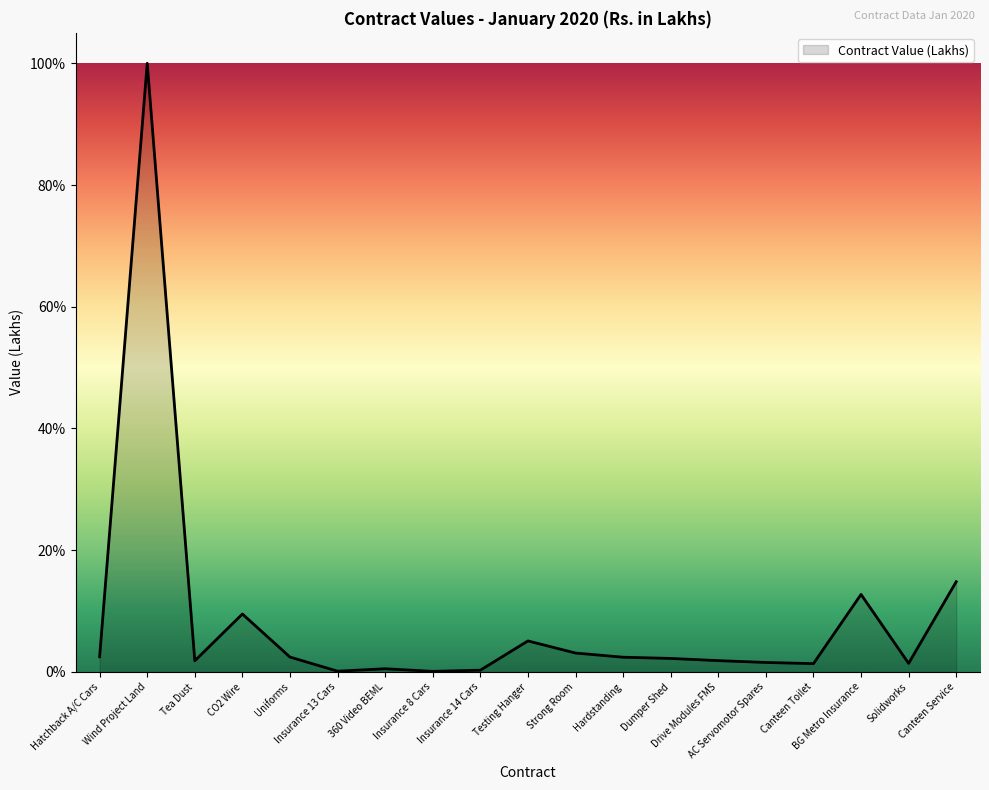

What is the smallest value displayed?

0.1